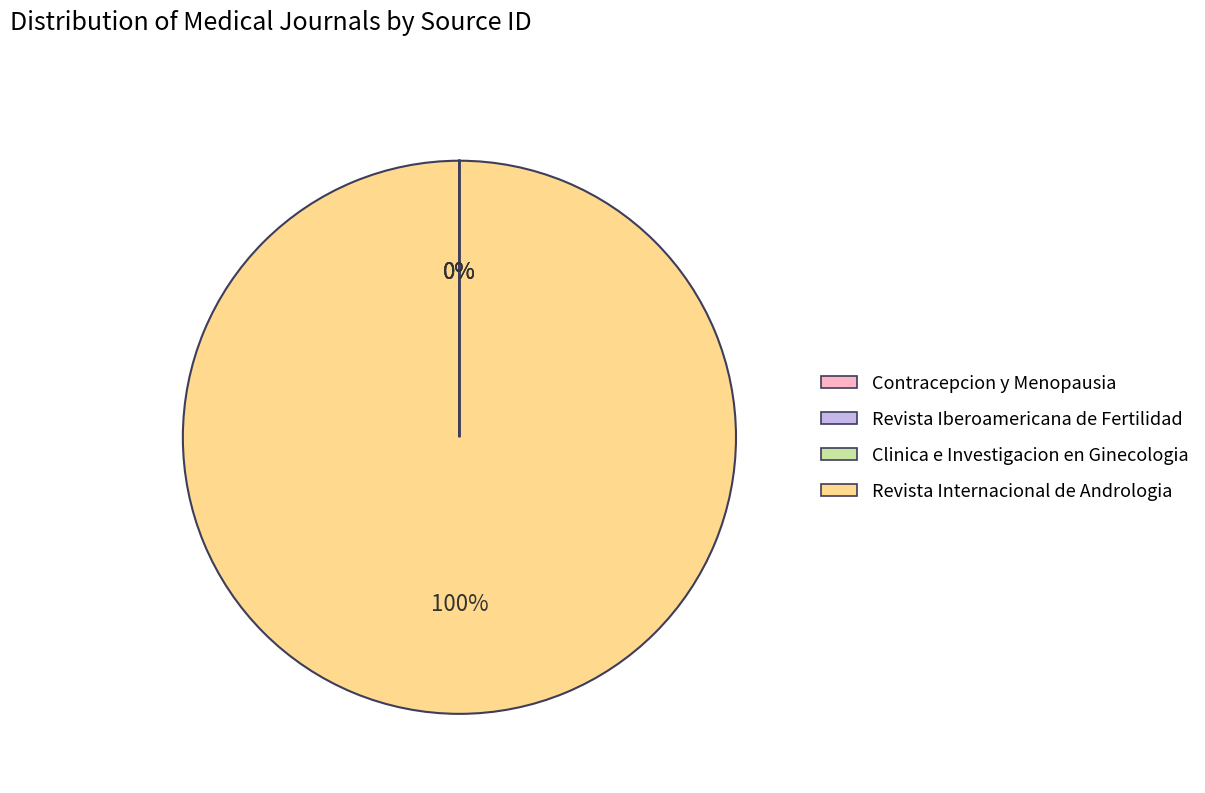

Is there any slice that represents more than half of the pie?

Yes